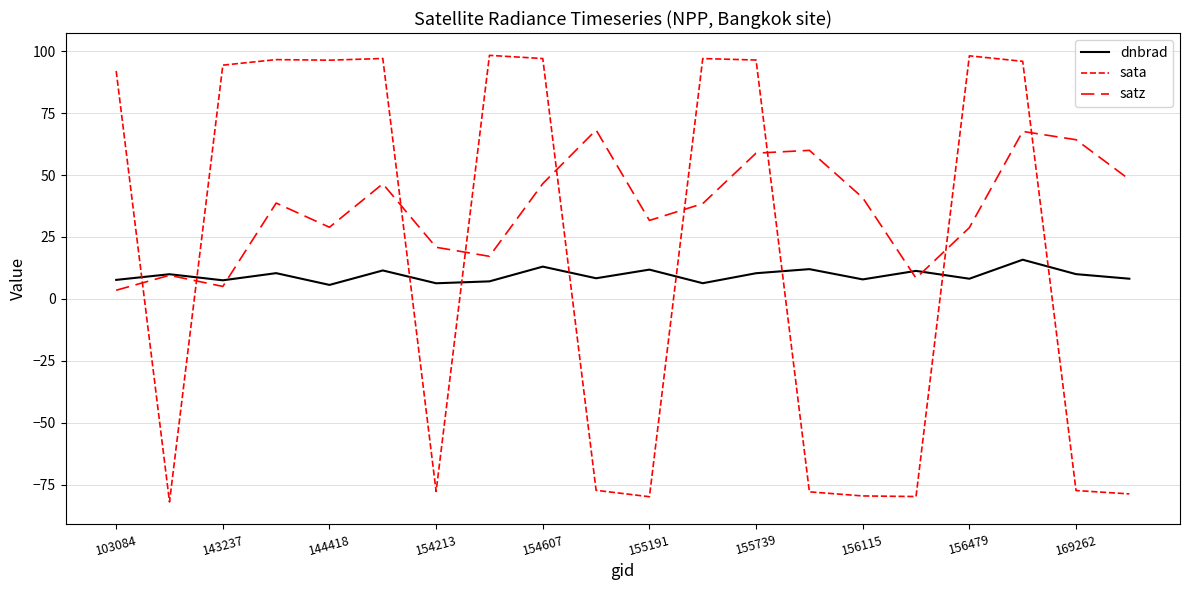

Is this an area chart (filled region under the line)?

No